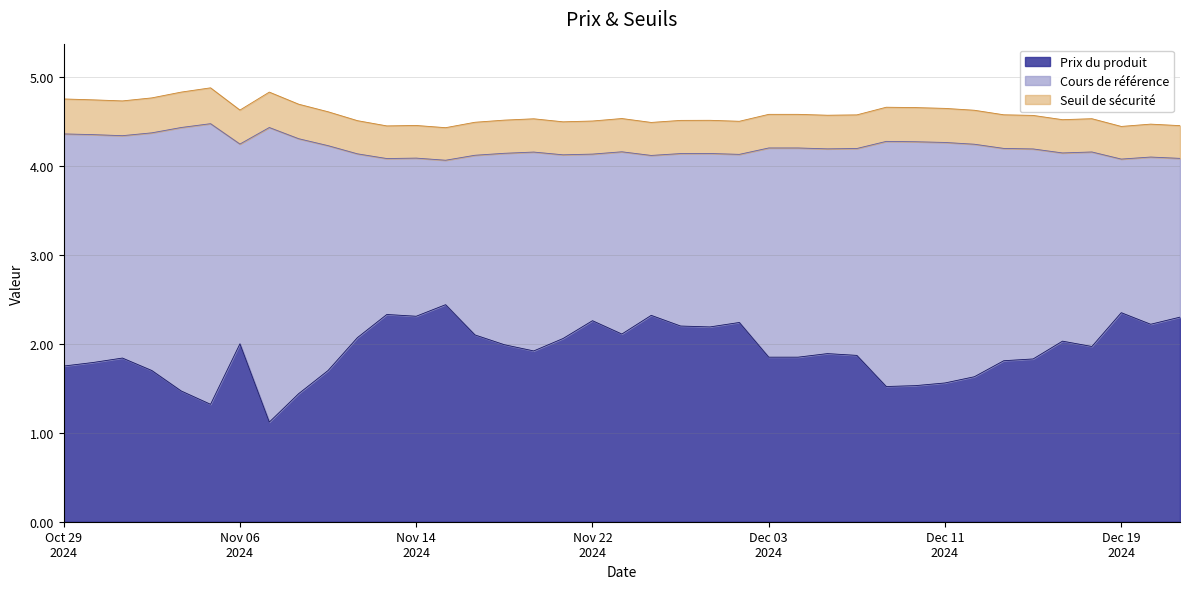

Which series has the largest range (max minus min)?

Prix du produit